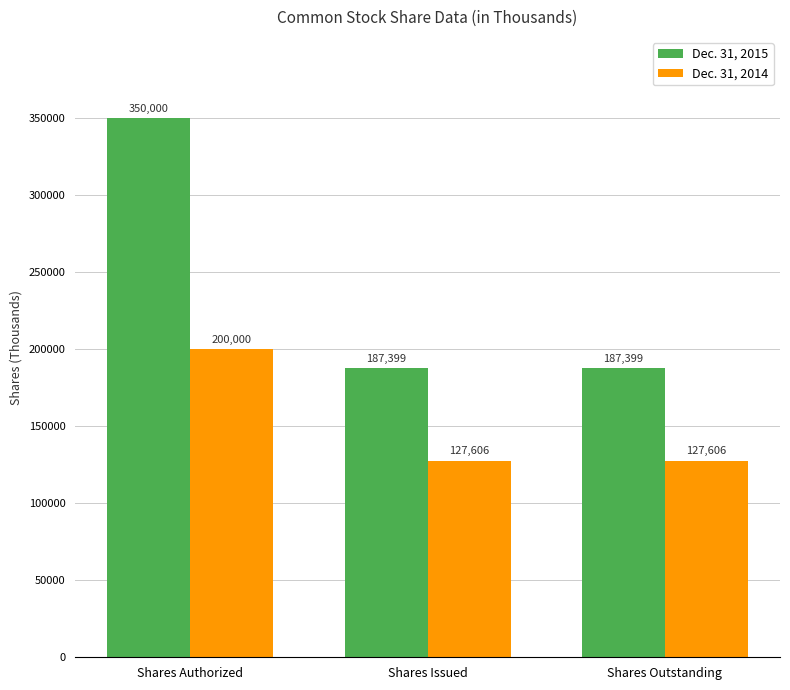

The Dec. 31, 2014 series shows 200000 at Shares Authorized. True or false?

True